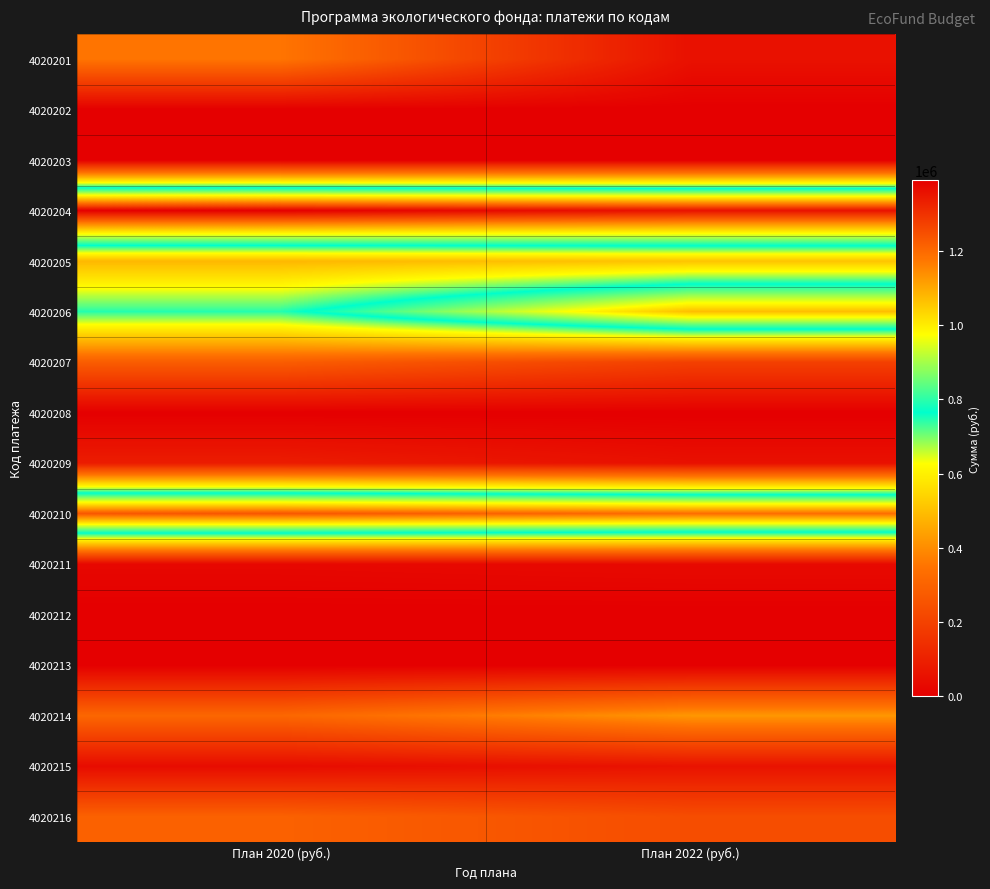

Rank the series at План 2020 (руб.) from highest to lowest value.

4020204, 4020210, 4020206, 4020205, 4020201, 4020214, 4020216, 4020207, 4020209, 4020215, 4020211, 4020202, 4020203, 4020208, 4020212, 4020213